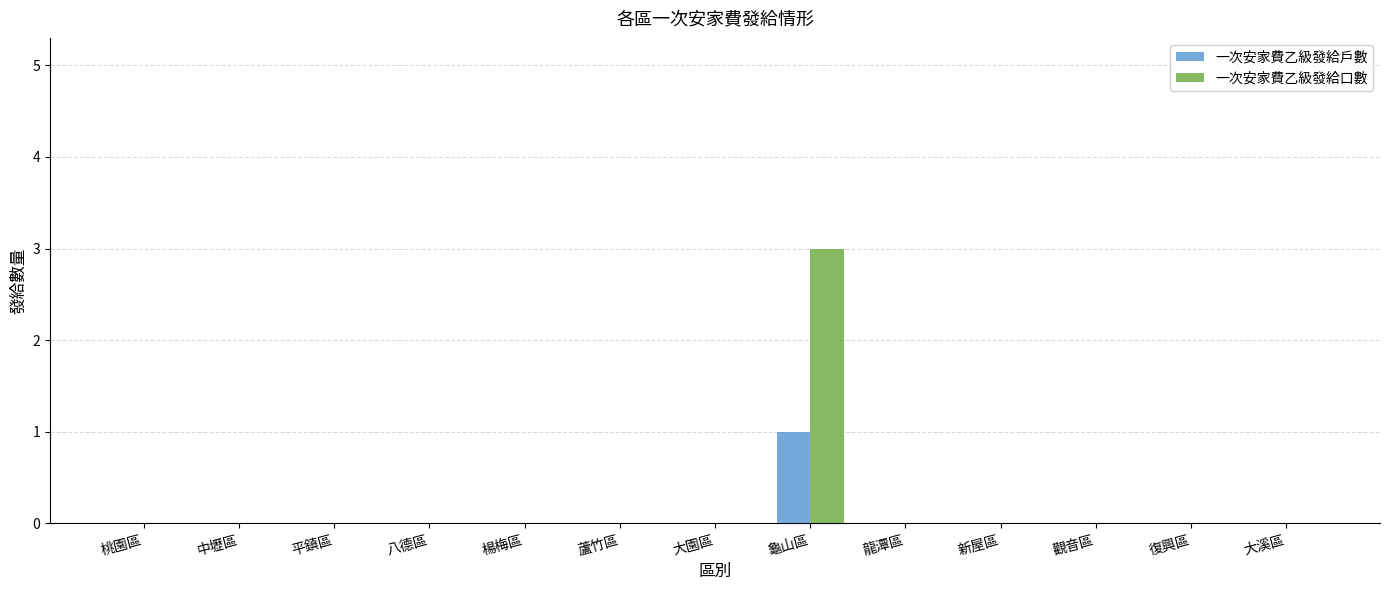

Which series has the largest total across all categories?

一次安家費乙級發給口數